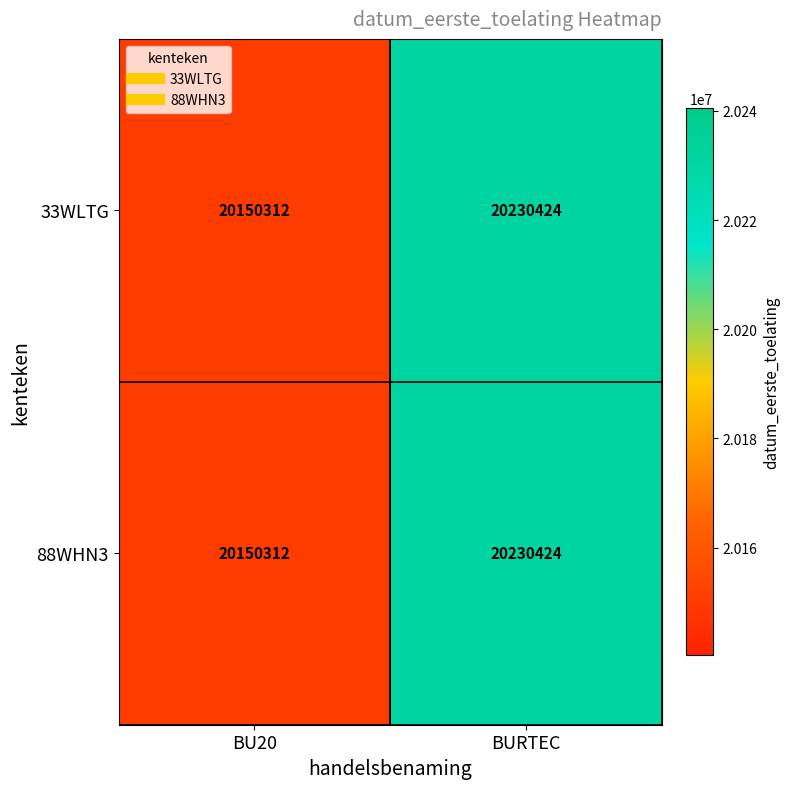

Is it true that 88WHN3 equals 31485744 at BURTEC?

False